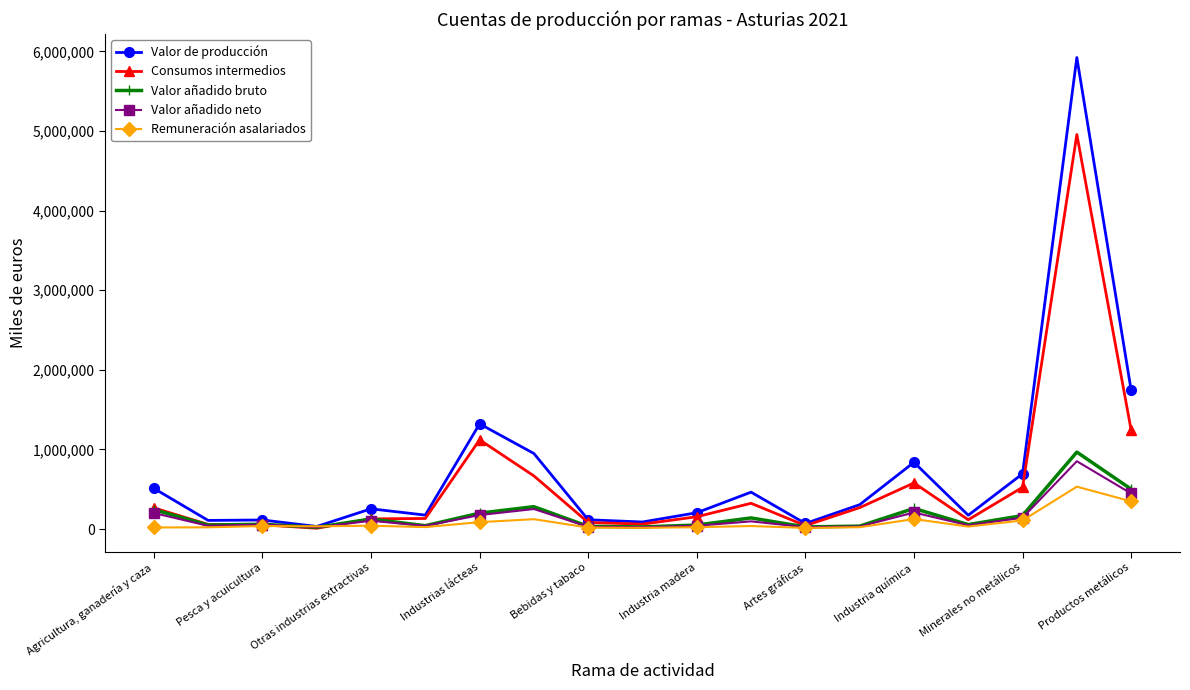

What is the greatest value displayed?

5924246